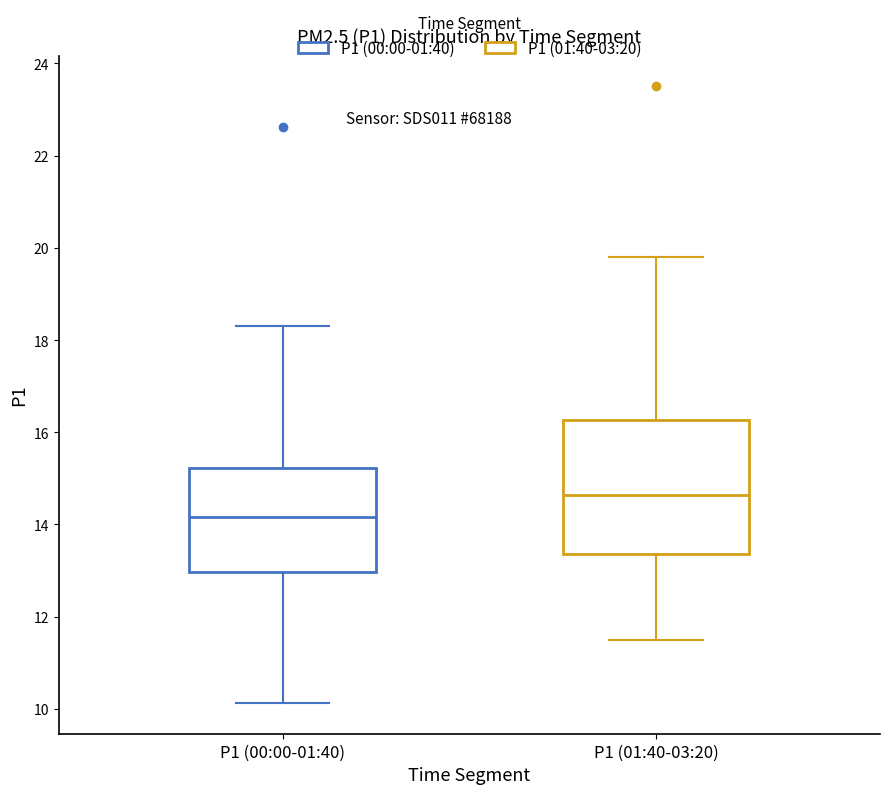

Reading left to right, read every box against the y-axis: the position of its median line, the range the box covers, and the ends of its whiskers. The values are not printed on the chart, so give them approximately, as read against the axis.

P1 (00:00-01:40): median 14.2, box 13.0 to 15.2, whiskers 10.2 to 18.4
P1 (01:40-03:20): median 14.6, box 13.4 to 16.2, whiskers 11.6 to 19.8